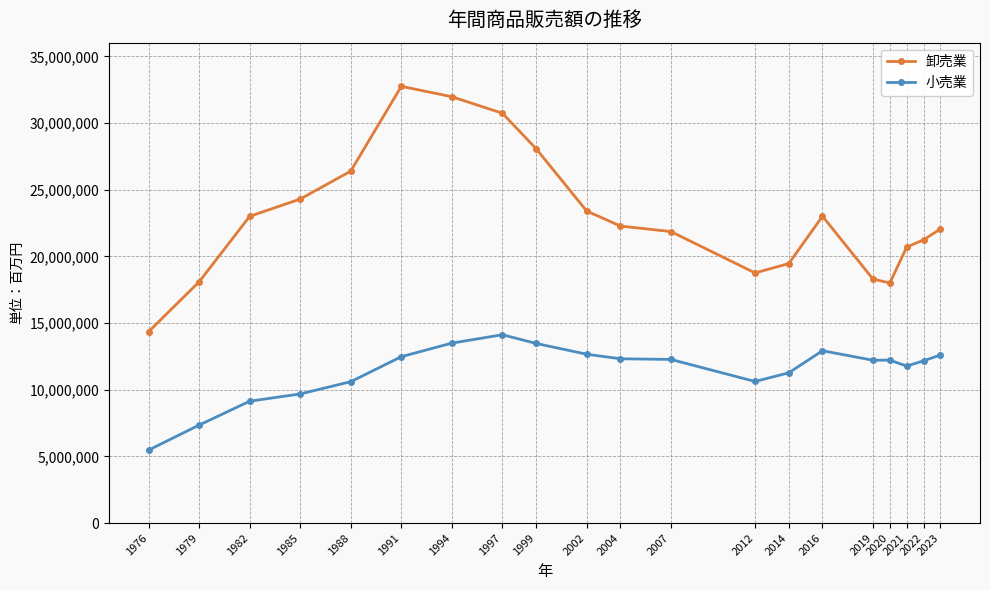

The 小売業 series shows 17843656 at 2014. True or false?

False